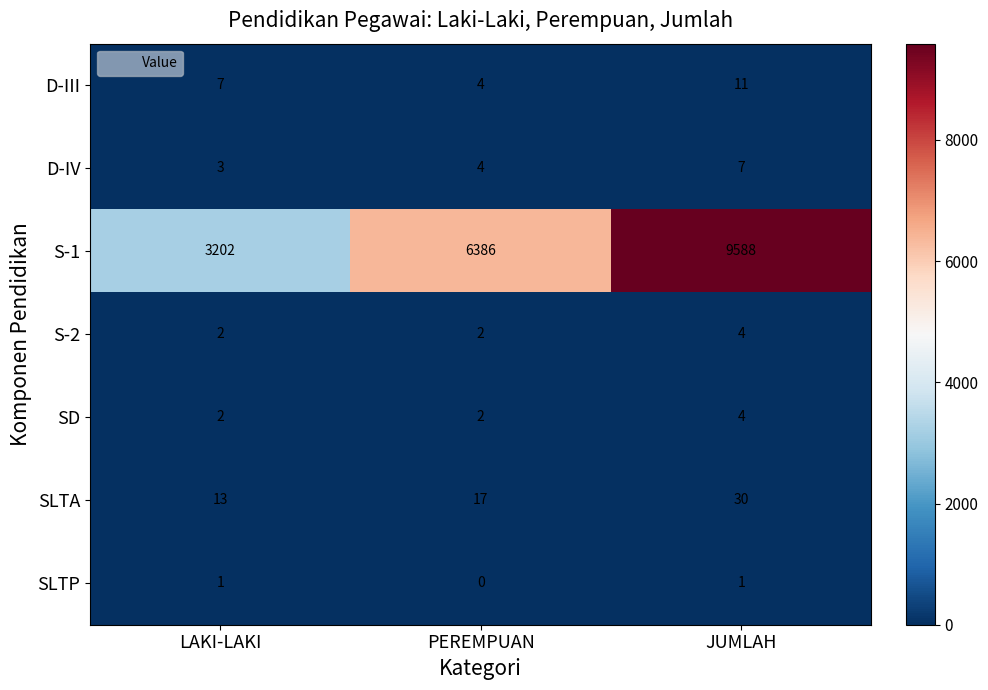

How many data points does each series have?

3